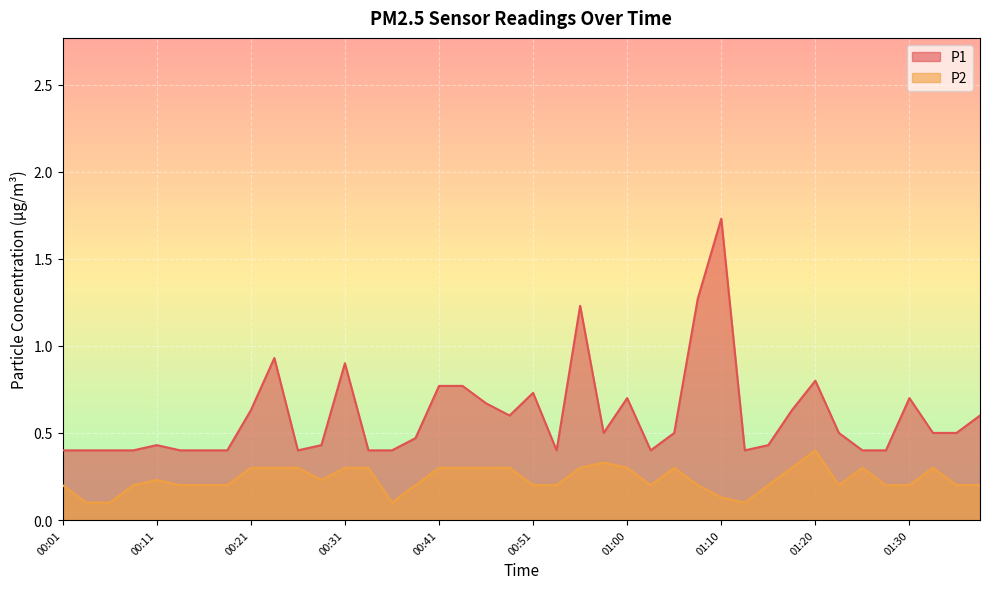

At how many categories does at least one series exceed 0?

40